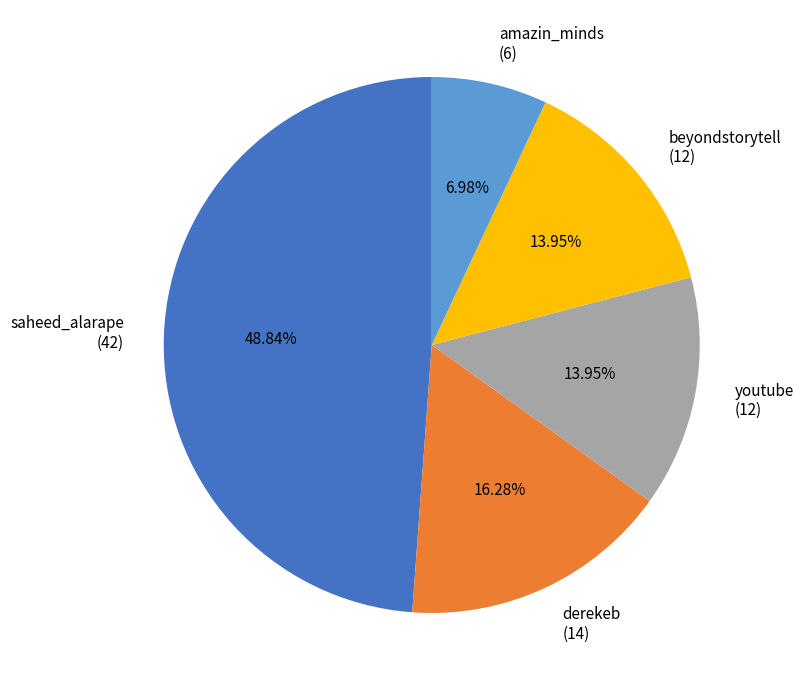

Is there any slice that represents more than half of the pie?

No